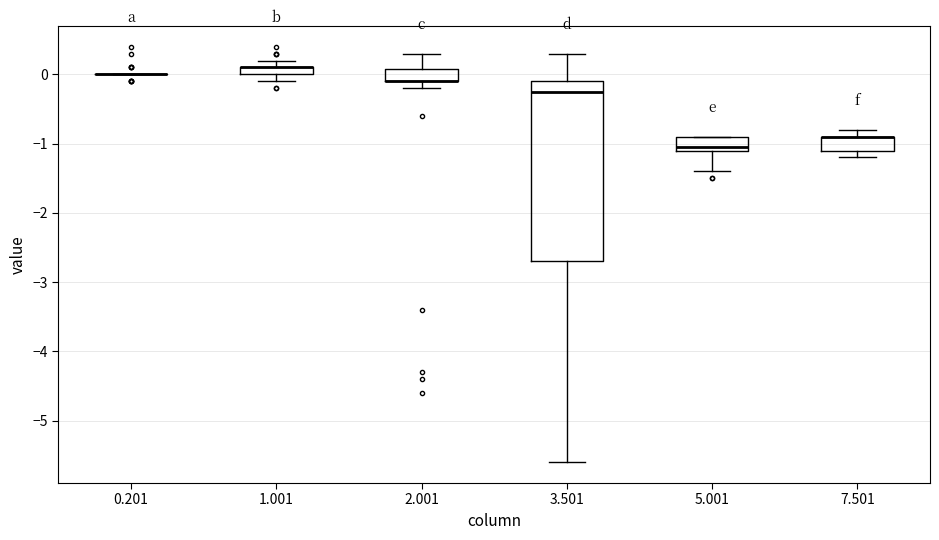

Where is the upper edge of the box at x = 3.501 on the y-axis? The values are not printed on the chart, so give them approximately, as read against the axis.

-0.1